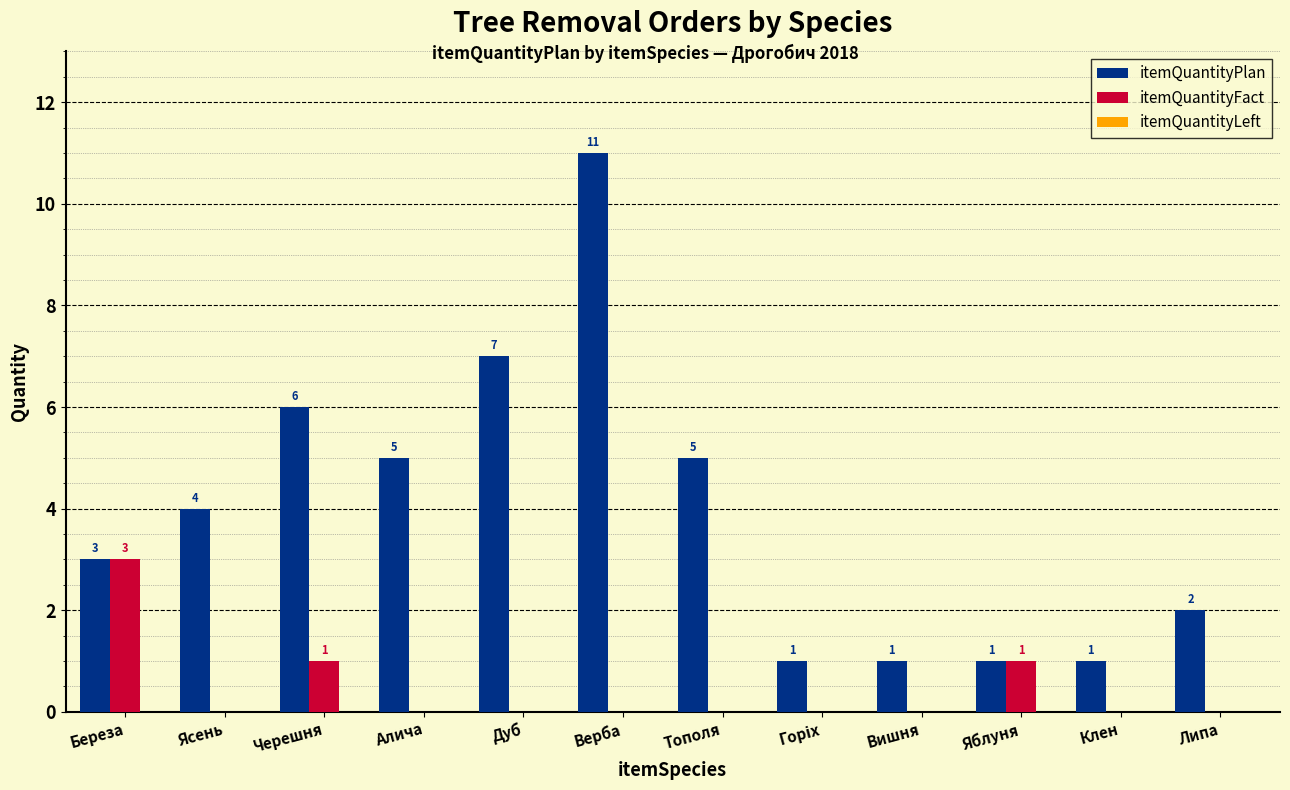

What is the sum of the itemQuantityPlan values at Черешня and Яблуня?

7